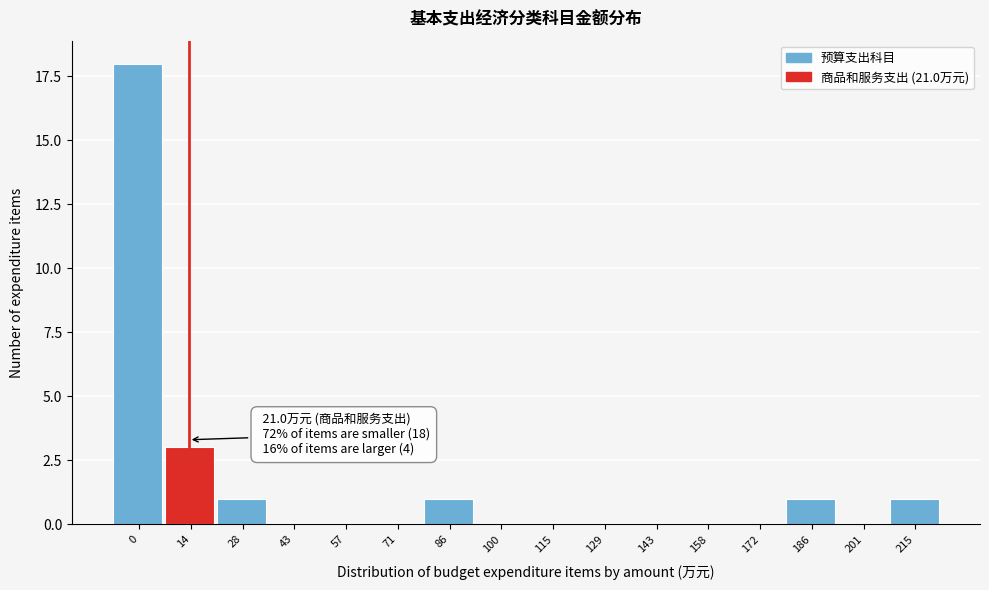

Reading right to left, transcribe all the data shown in this chart.

215=1	201=0	186=1	172=0	158=0	143=0	129=0	115=0	100=0	86=1	71=0	57=0	43=0	28=1	14=3	0=18